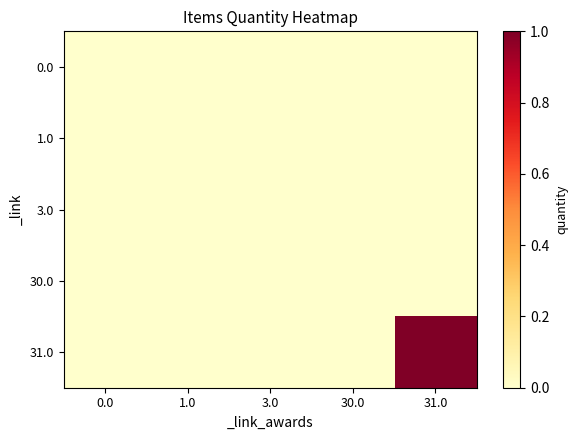

At how many categories does at least one series exceed 0?

1